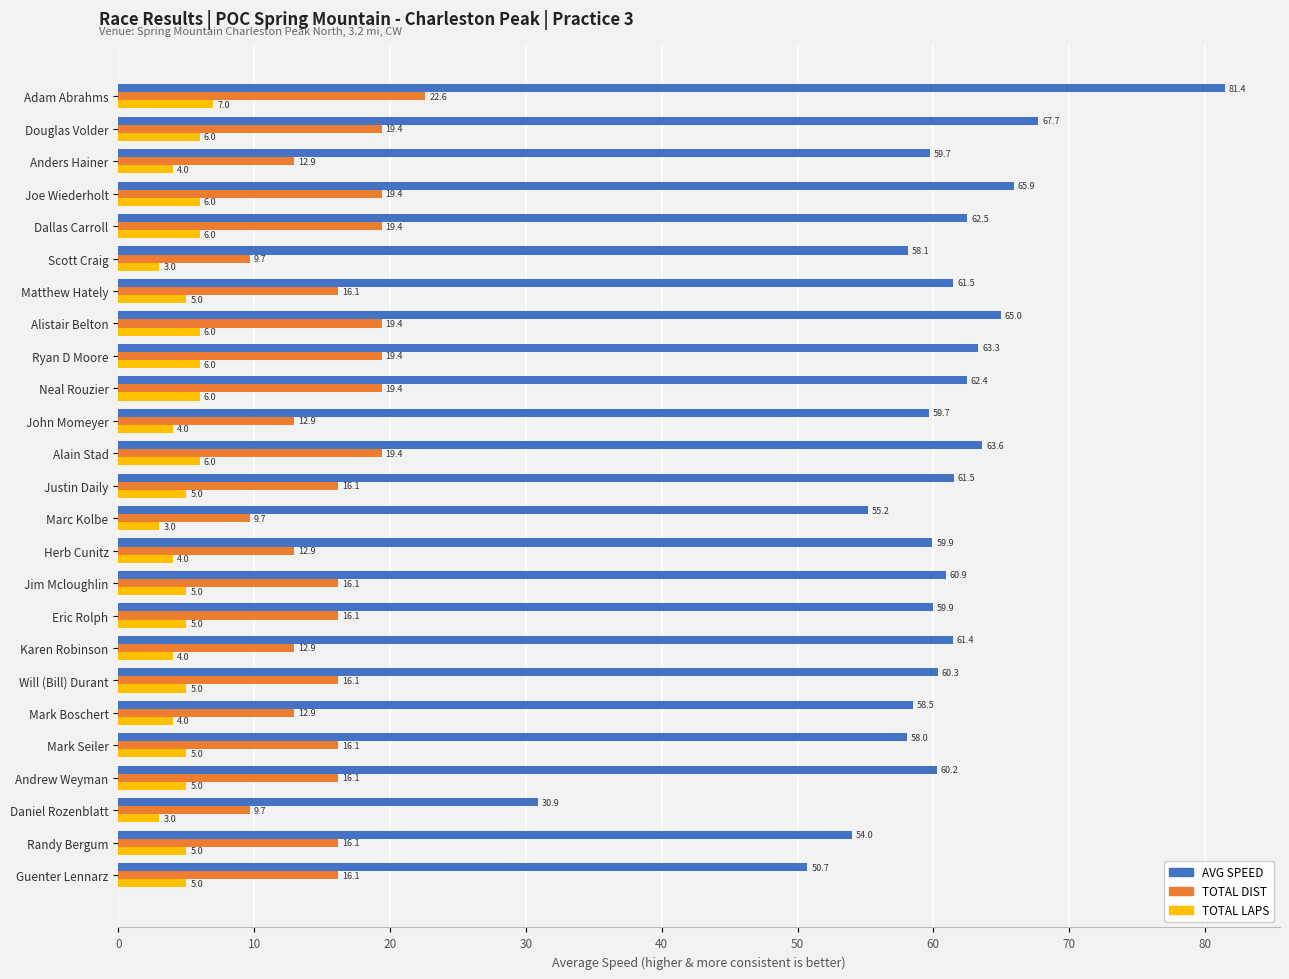

At how many categories does at least one series exceed 39?

24